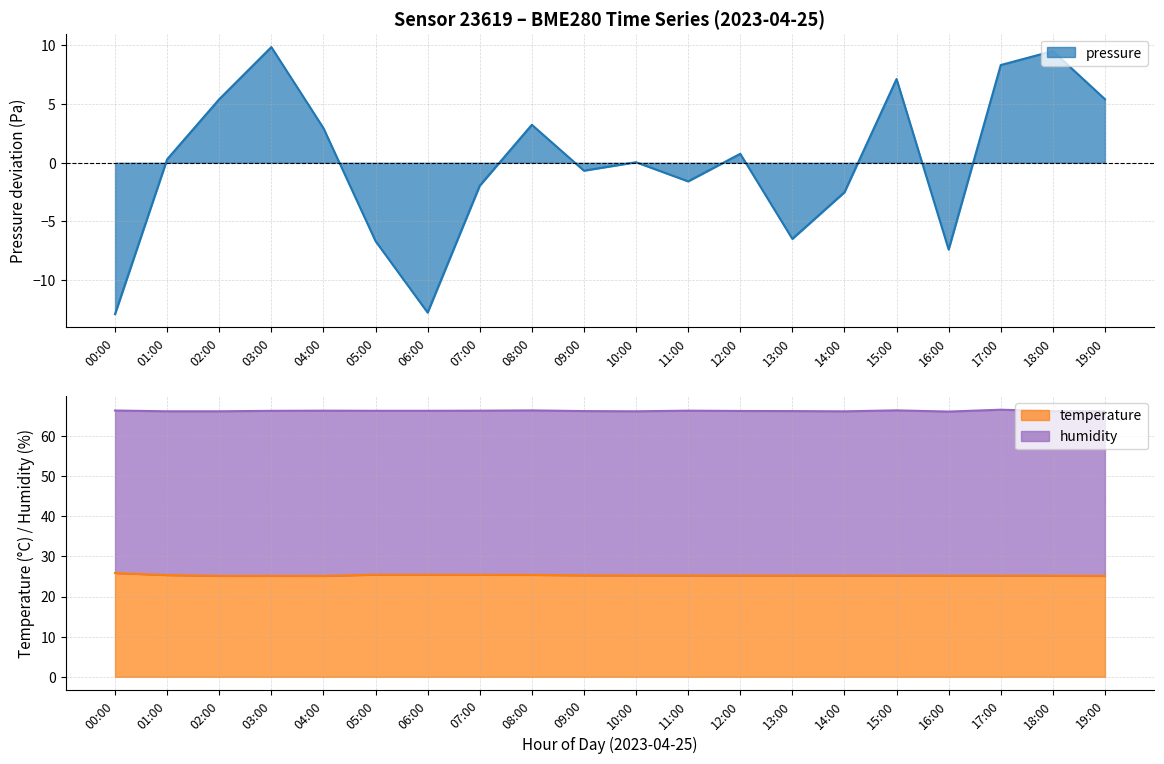

What is the value of the temperature point at the 11th from the left?

25.3